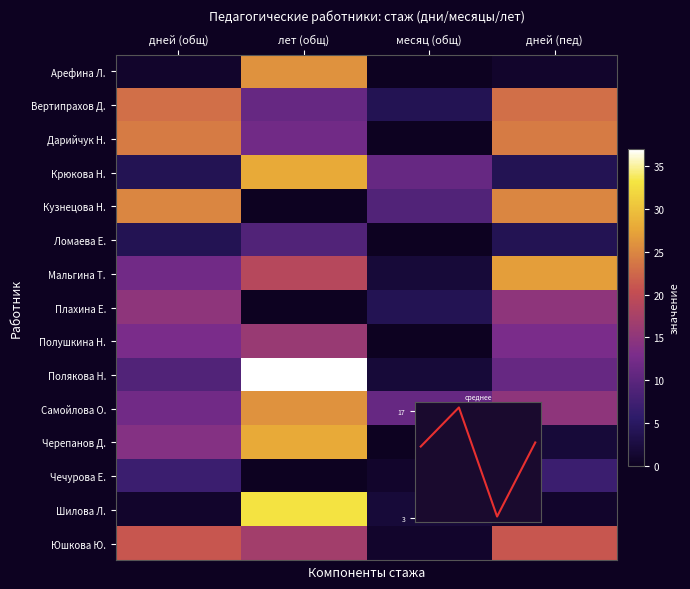

The среднее series shows 1.7 at месяц (общ). True or false?

False